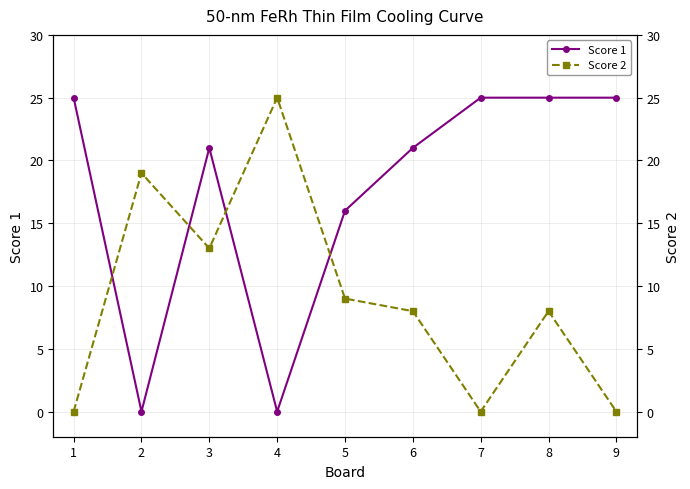

What is the average value of the Score 1 series?

18